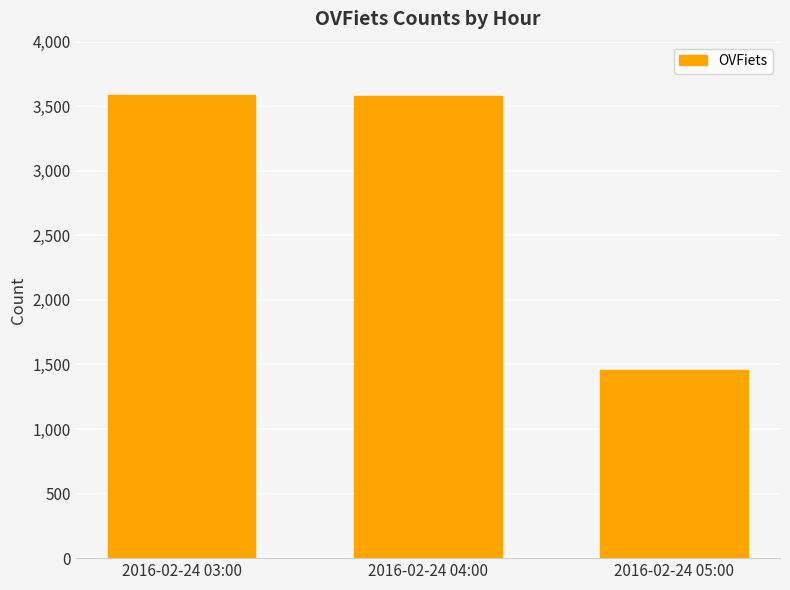

The chart shows a value of 801 at 2016-02-24 05:00. True or false?

False